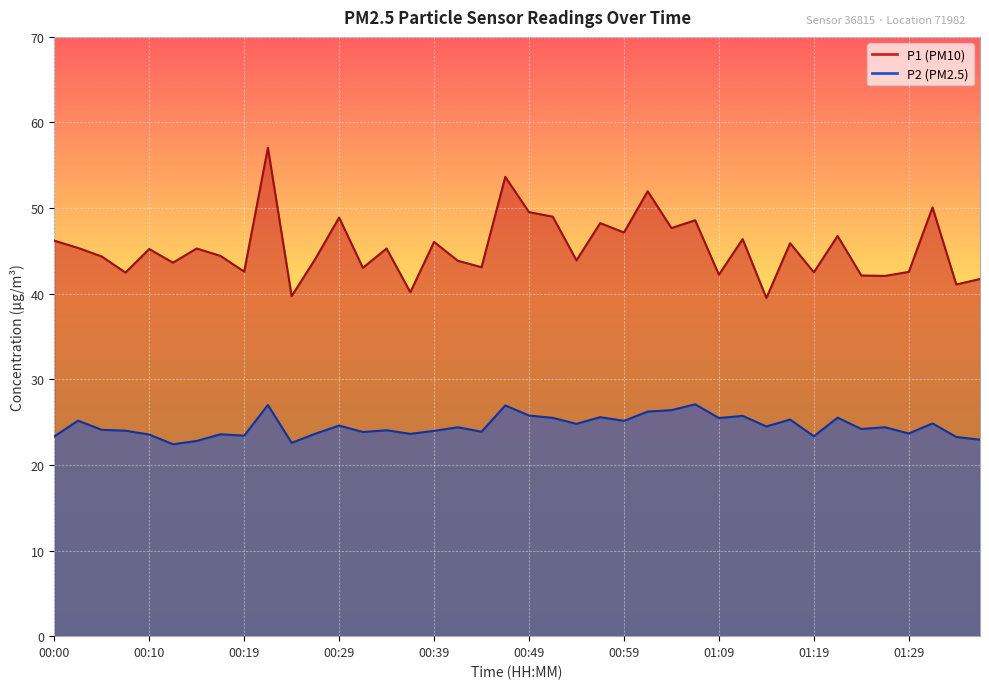

What is the difference between the maximum and second lowest values in the P2 series?

4.5